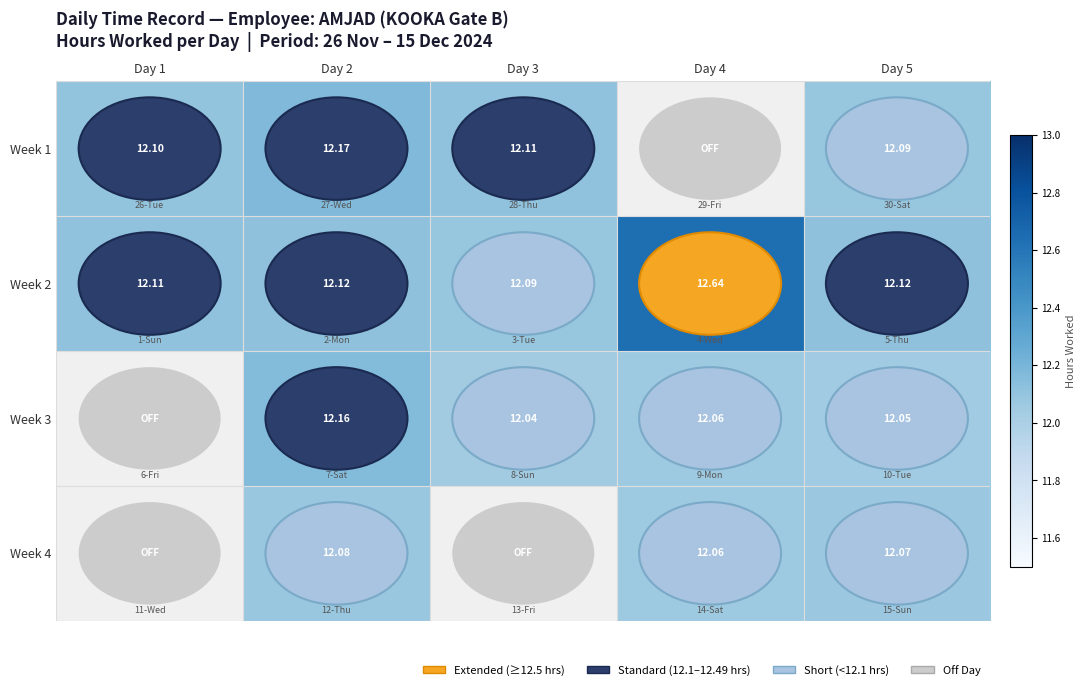

Which category has the lowest value in the Week 2 series?

Day 3